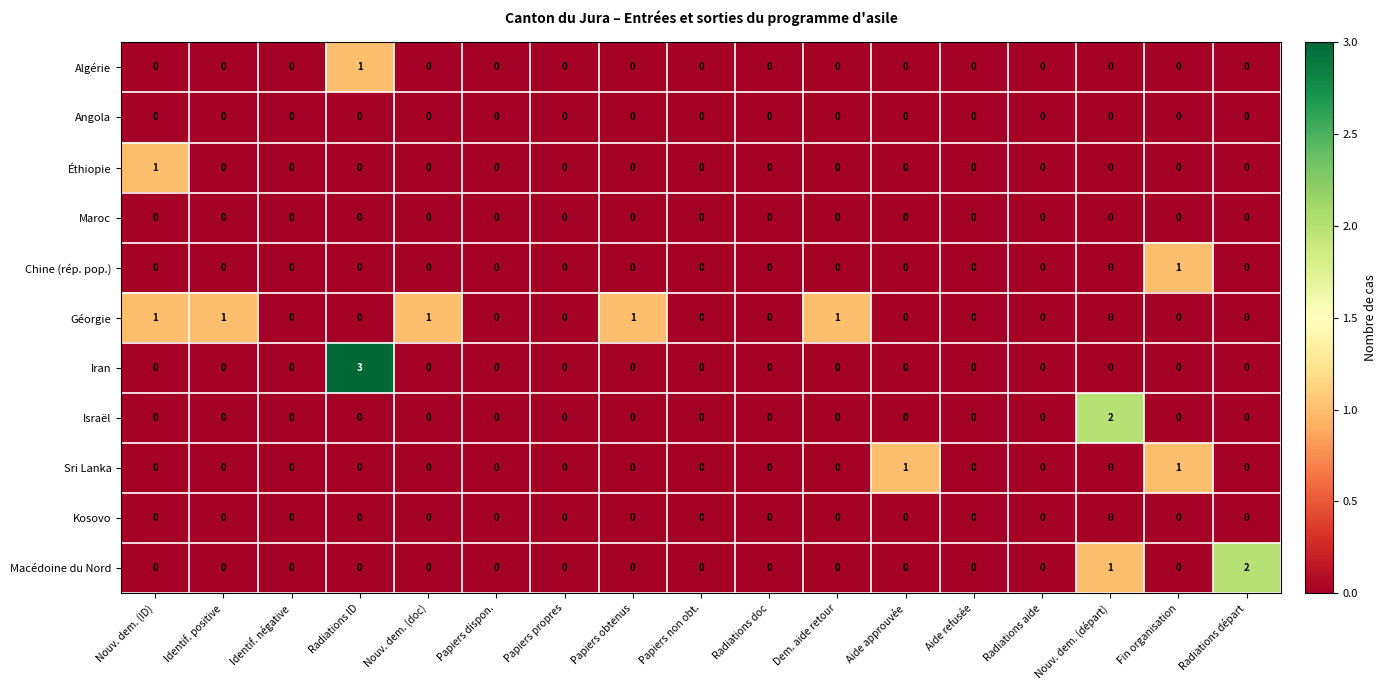

Is it true that Israël equals 0 at Identif. positive?

True